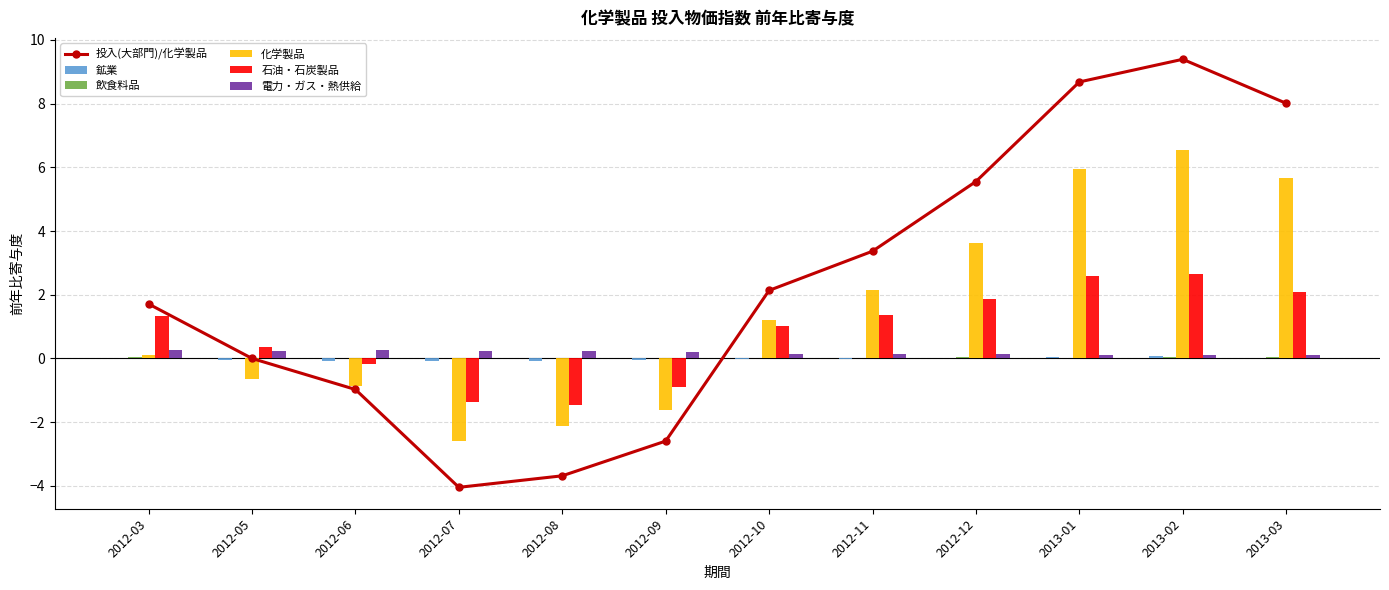

What are all the series names shown in the legend?

投入(大部門)/化学製品, 鉱業, 飲食料品, 化学製品, 石油・石炭製品, 電力・ガス・熱供給